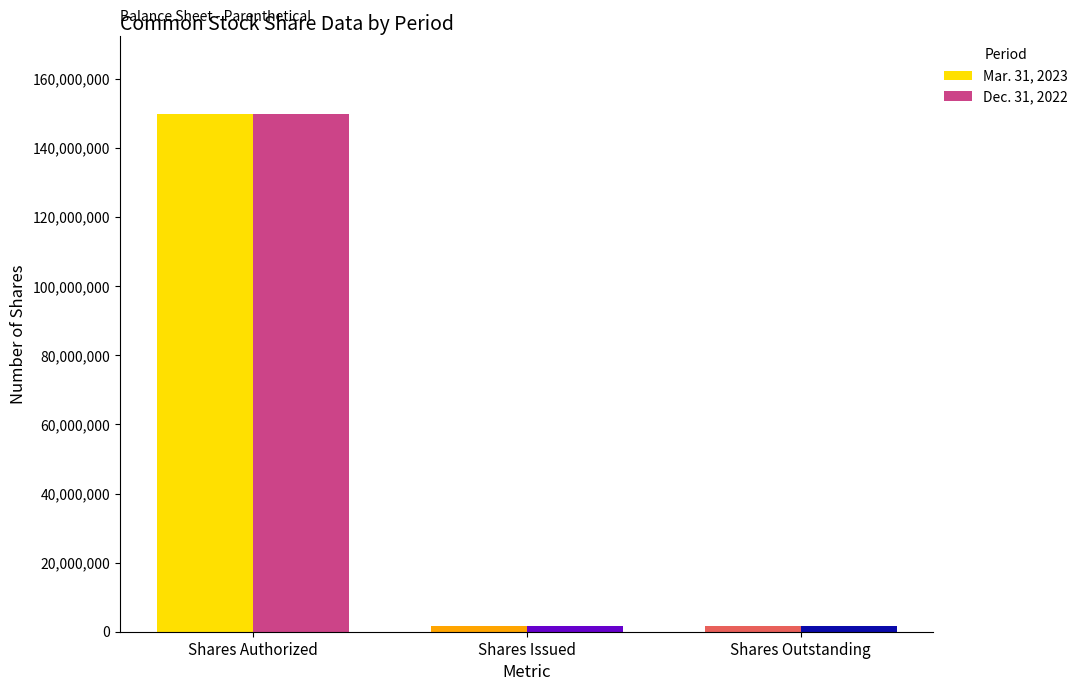

At which category is the sum across all series the highest?

Shares Authorized